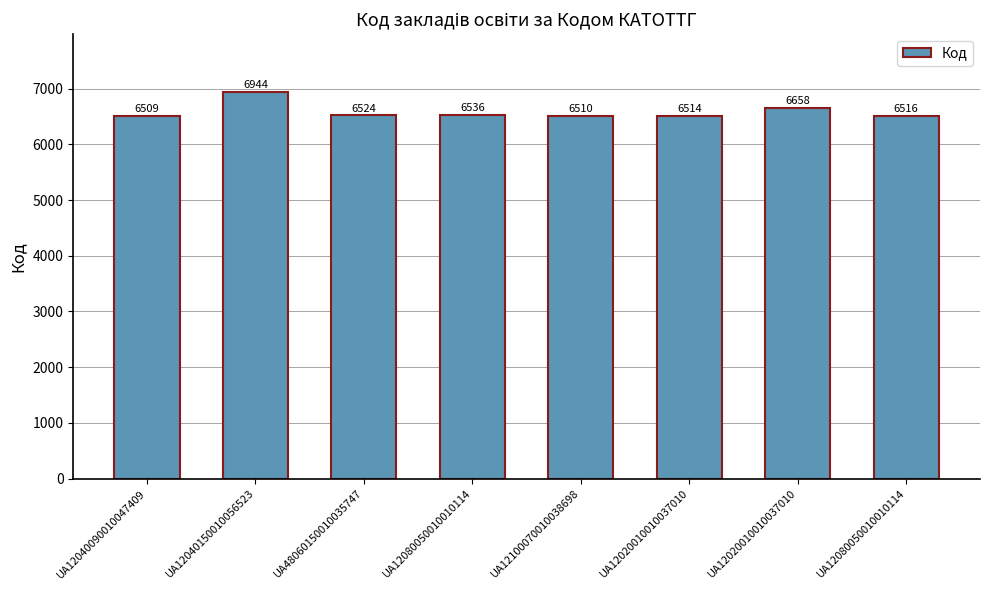

The value at UA12020010010037010 is 10908. True or false?

False